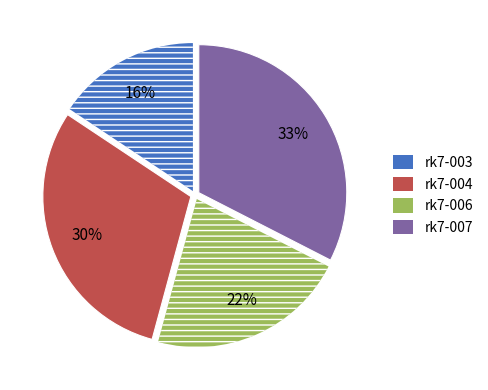

What is the largest slice in the pie chart?

rk7-007